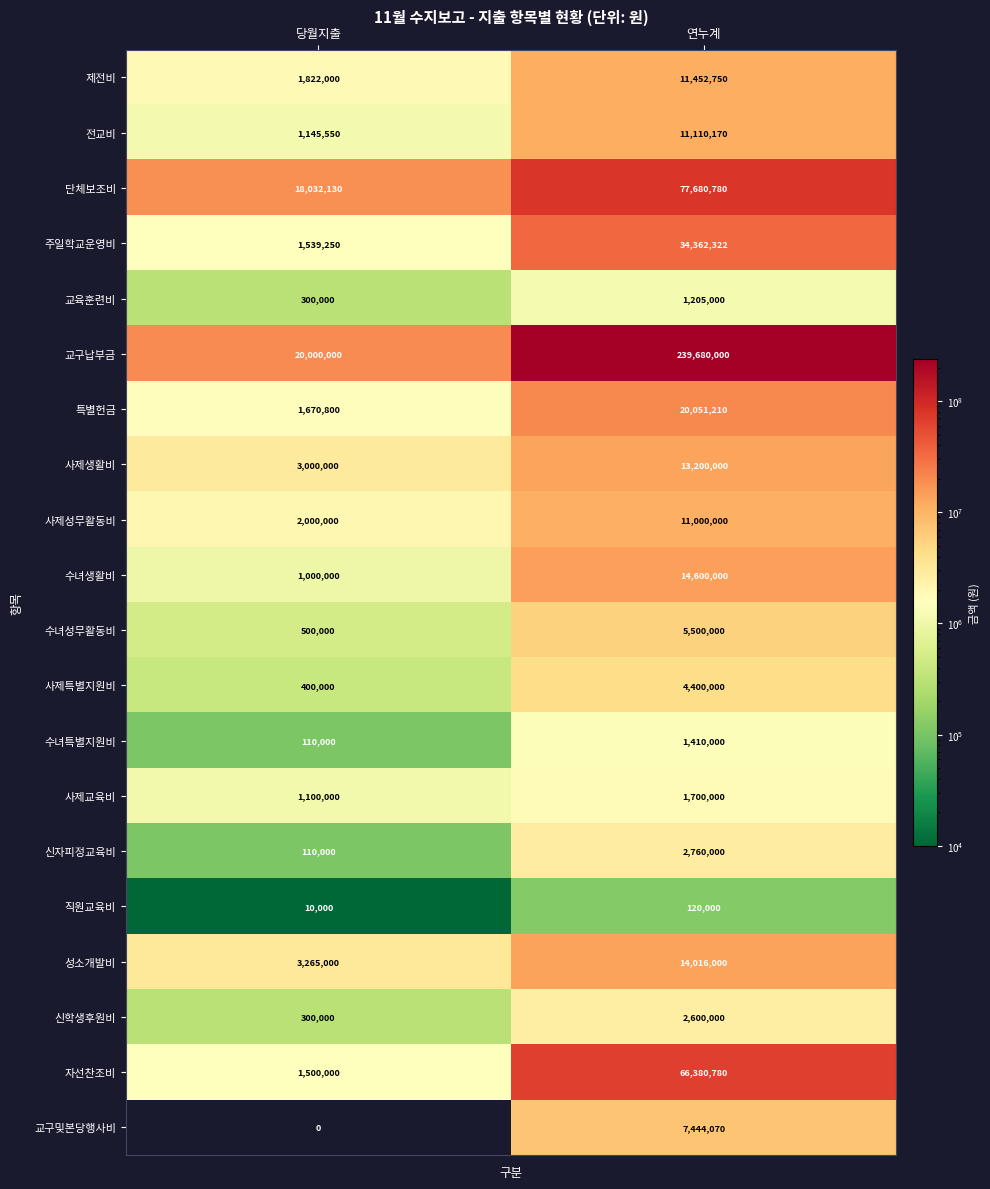

Which series changed the most between 당월지출 and 연누계?

교구납부금